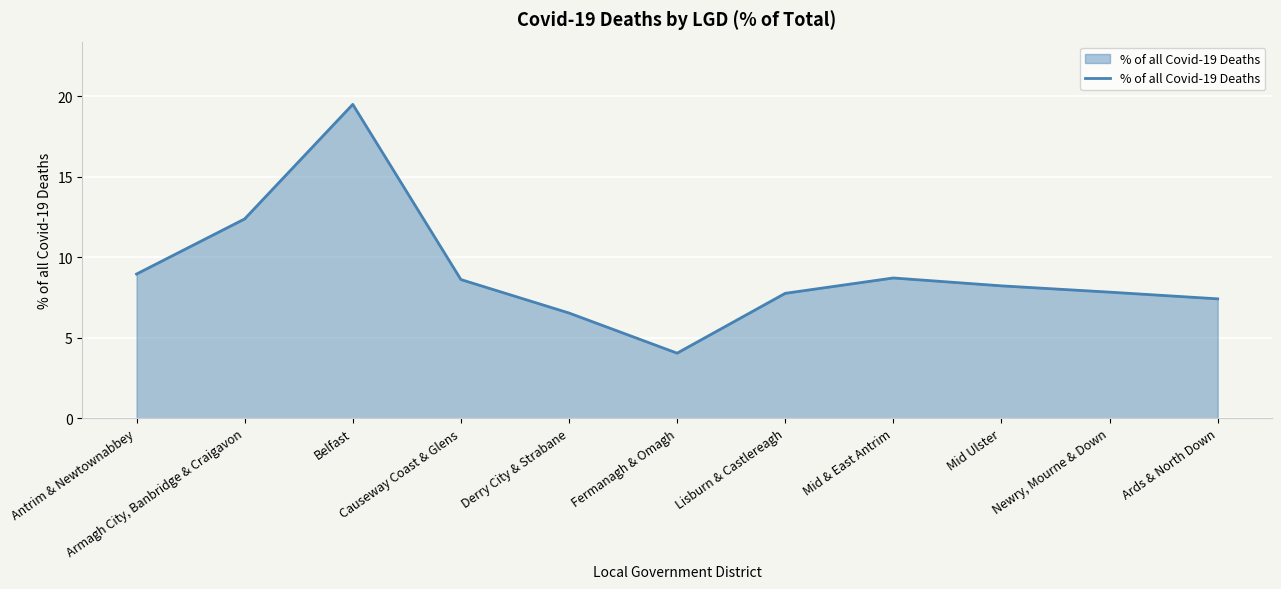

How many series are shown in this chart?

1